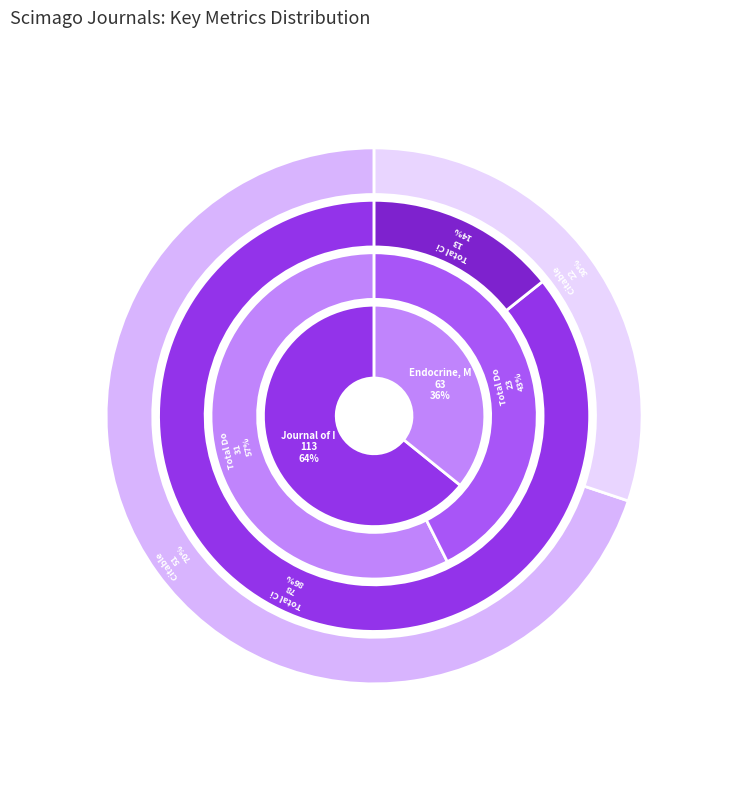

Count the number of slices in the pie.

2